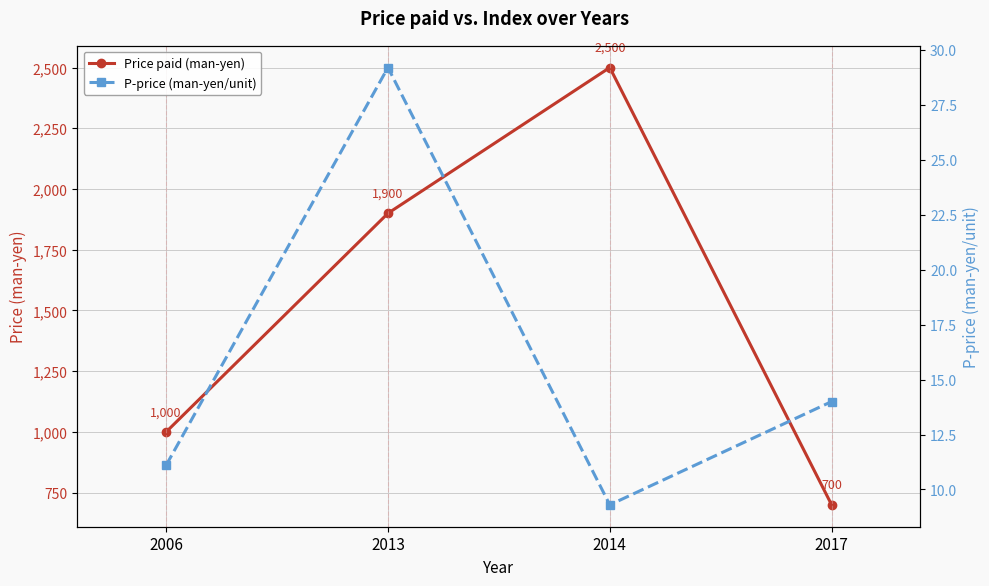

True or false: Price paid (man-yen) and P-price (man-yen/unit) cross at least once.

False